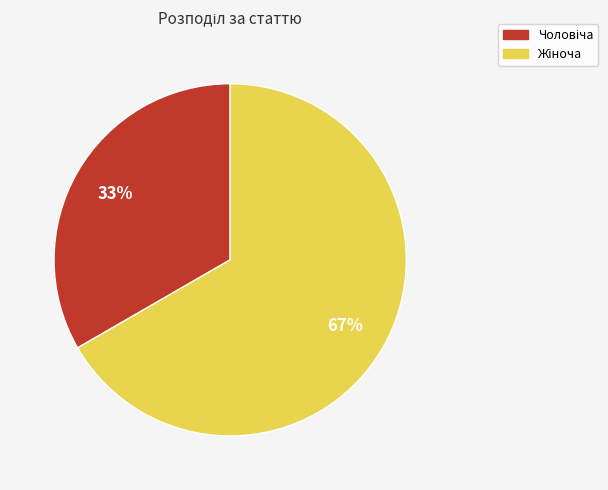

How many segments does this pie chart have?

2